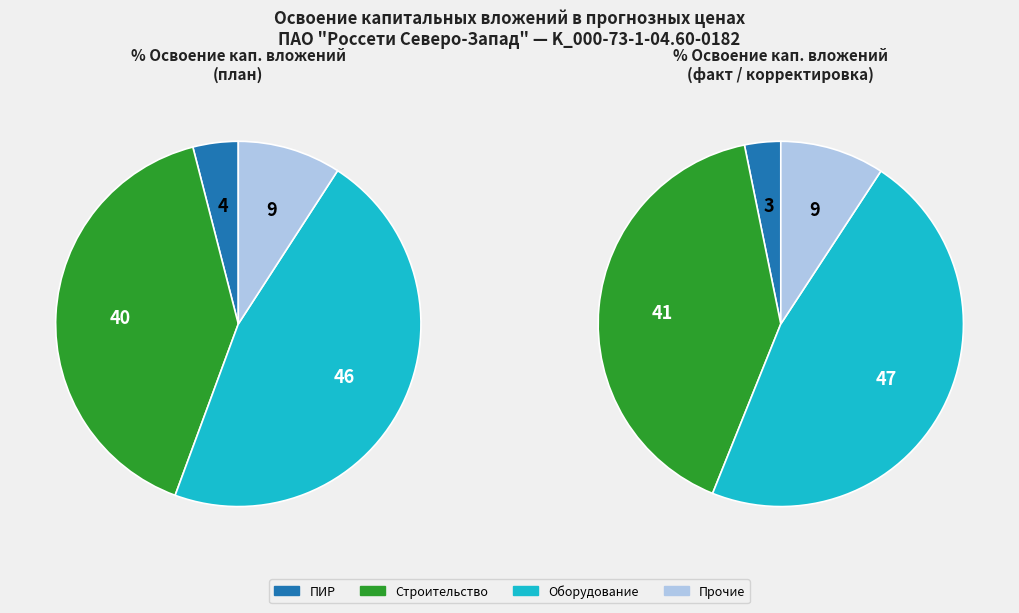

The проектно-изыскательские работы slice represents 1% of the pie. True or false?

False